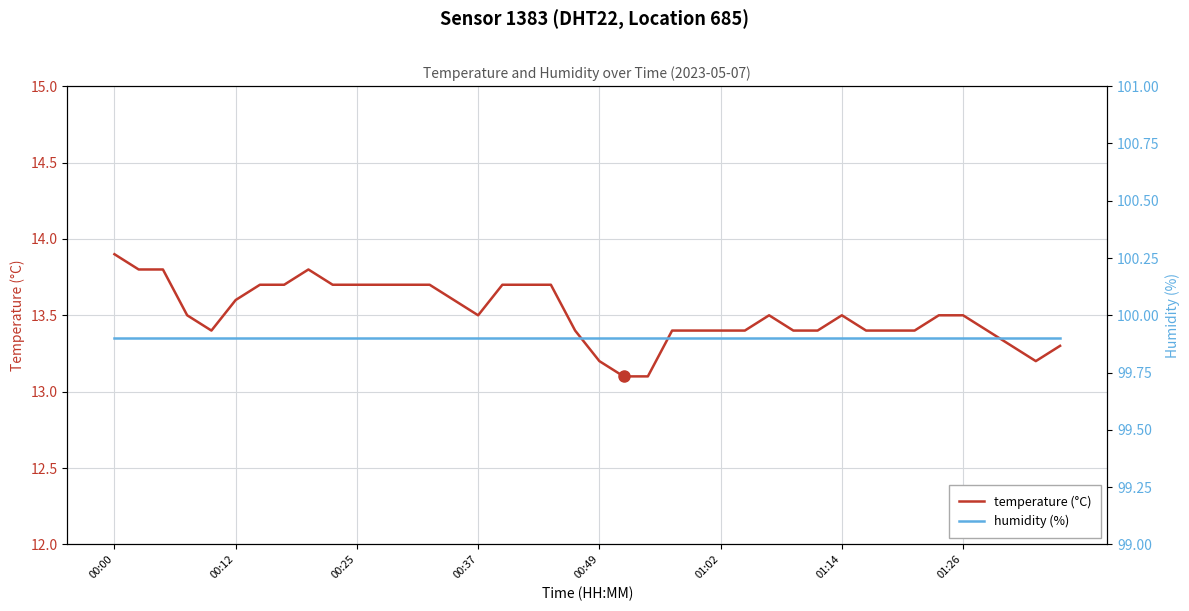

True or false: humidity (%) and temperature (°C) intersect in this chart.

False